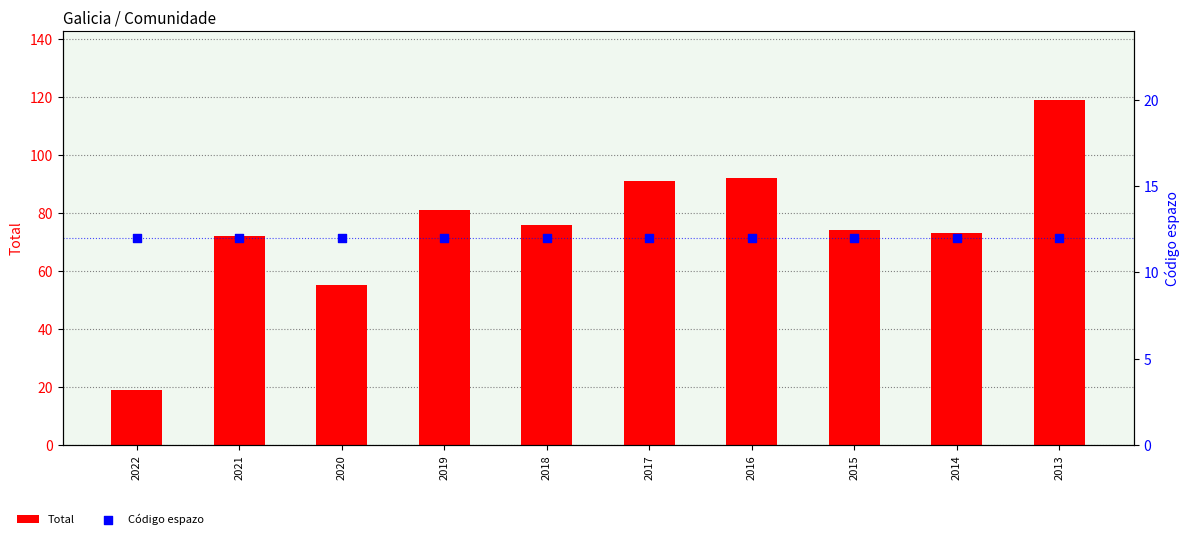

At which category is the sum across all series the highest?

2013